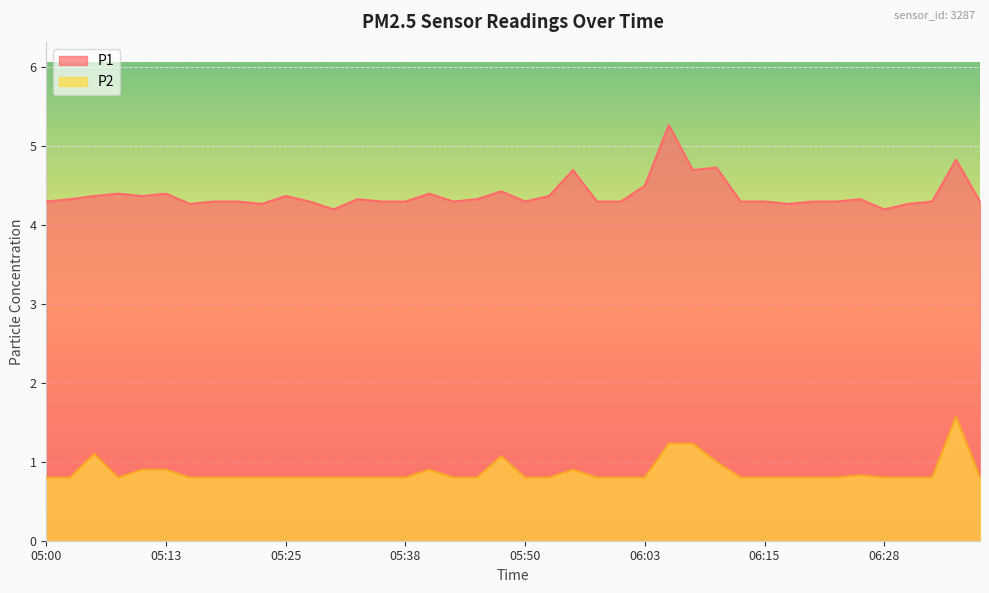

In P1, how many points are lower than both neighbors (excluding endpoints)?

9